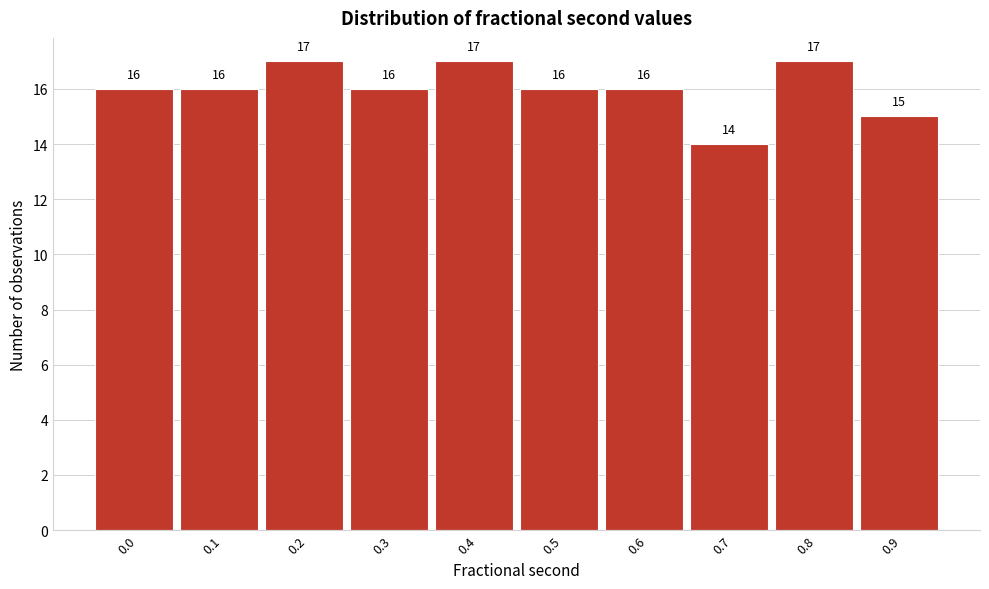

Reading left to right, transcribe all the data shown in this chart.

16	16	17	16	17	16	16	14	17	15